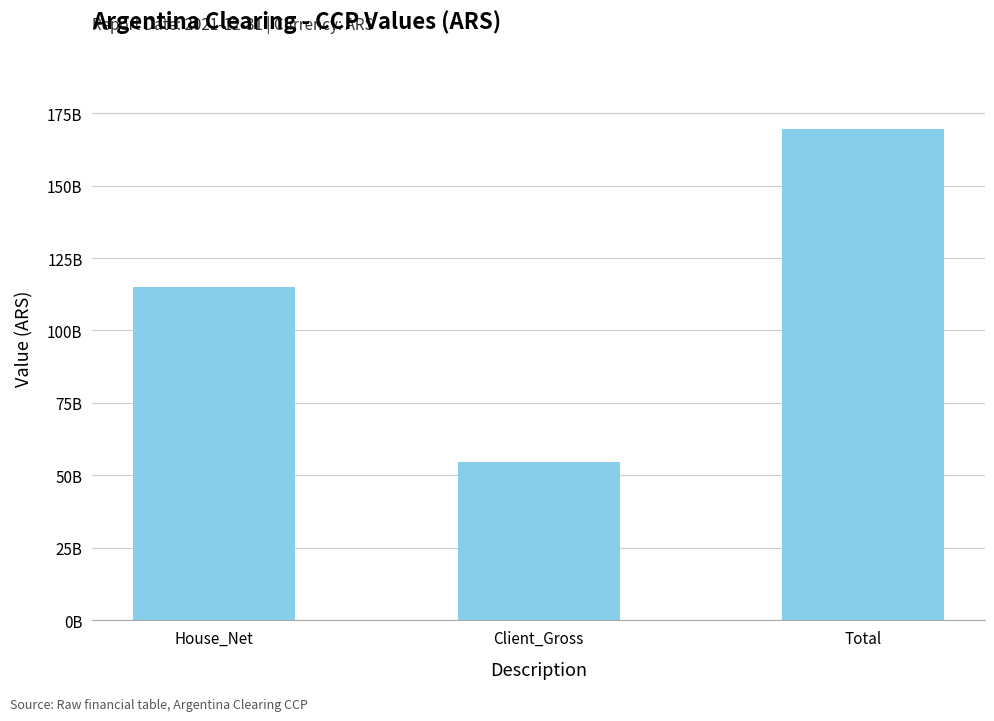

What is the difference between the values at Client_Gross and Total?

114895953370.5